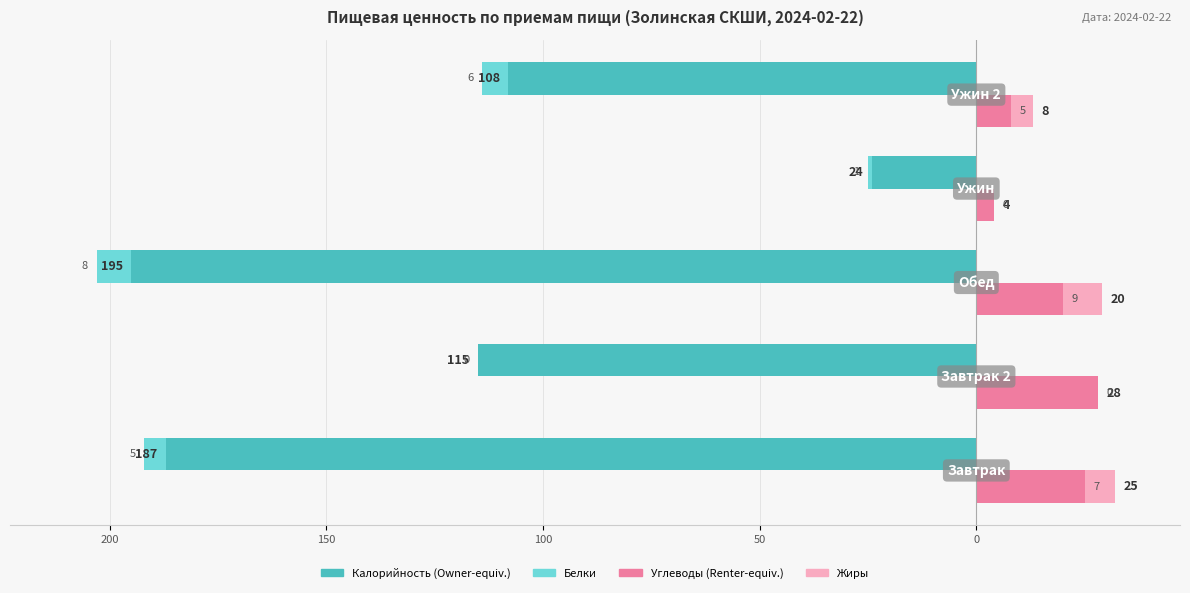

Reading left to right, transcribe all the data shown in this chart.

Калорийность: 250=-187	200=-115	150=-195	100=-24	50=-108
Углеводы: 250=25	200=28	150=20	100=4	50=8
Белки: 250=-5	200=0	150=-8	100=-1	50=-6
Жиры: 250=7	200=0	150=9	100=0	50=5